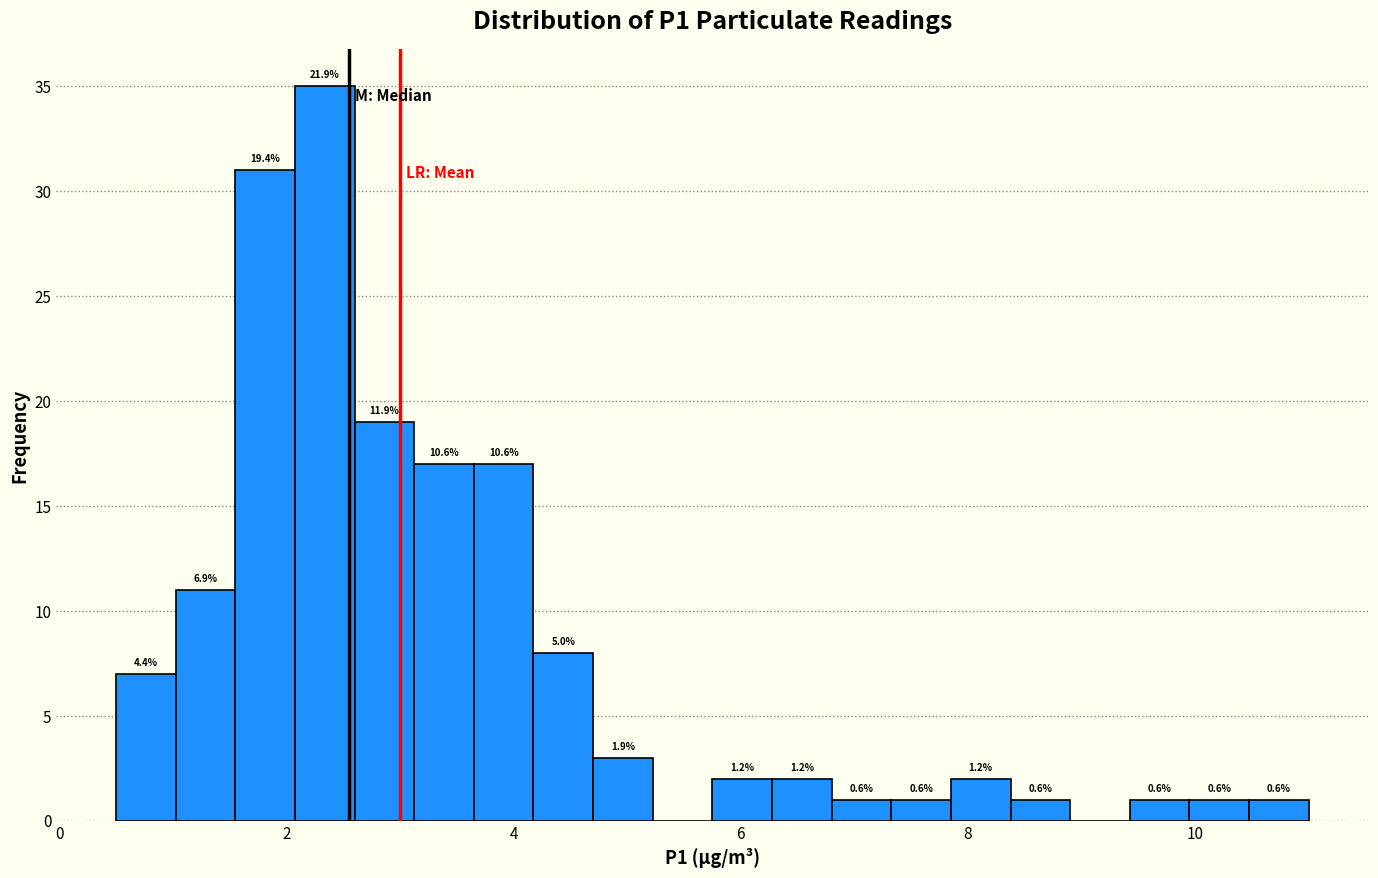

Read against the x-axis, roughly where is the centre of the tallest bar?

2.4